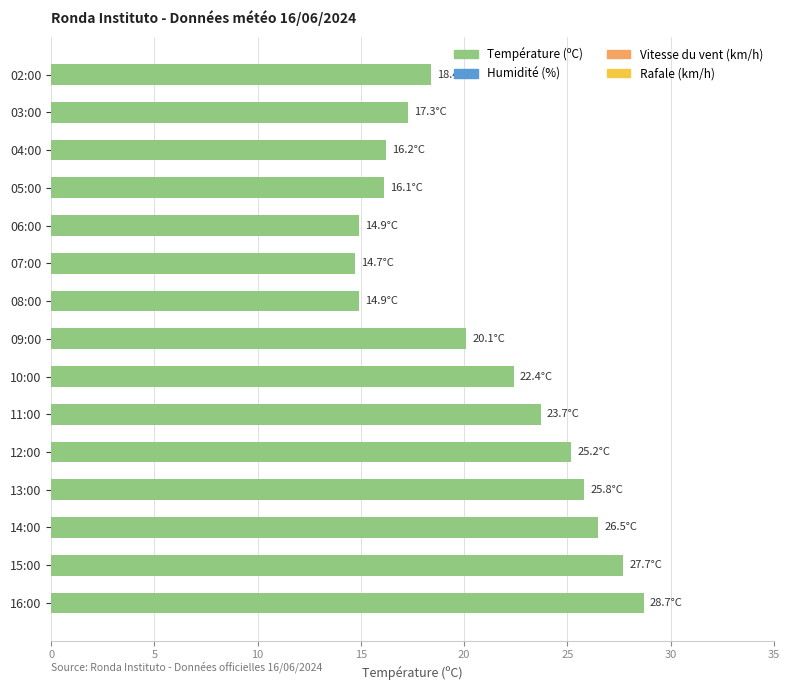

The chart shows a value of 14.9 at 06:00. True or false?

True